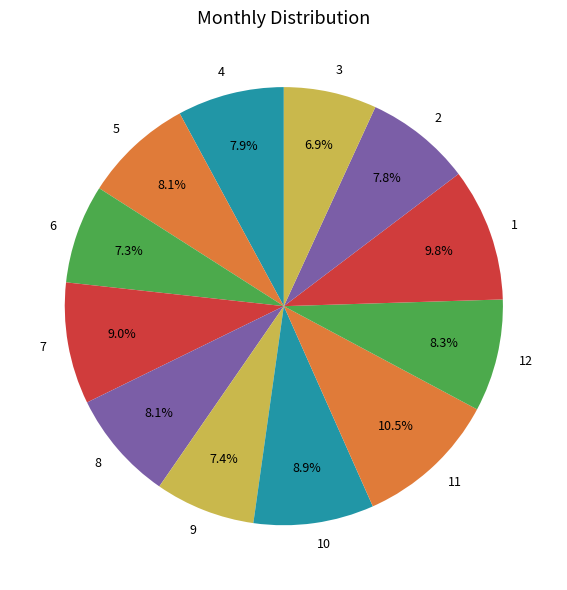

To the nearest percent, what is the difference between the largest and smallest slice percentages?

4%